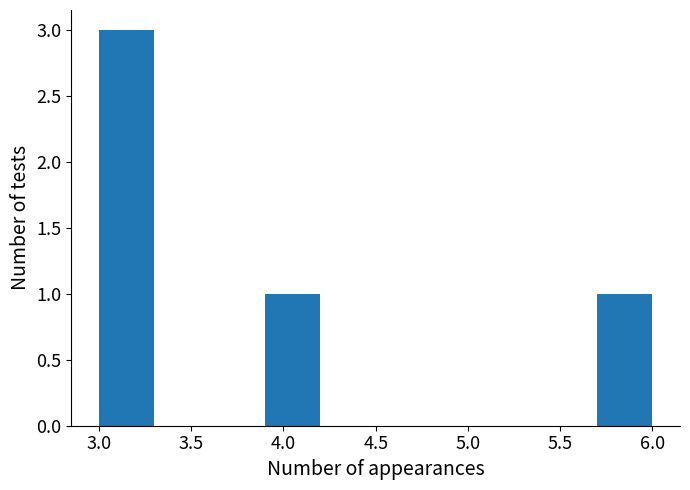

Reading left to right, transcribe this chart: for each bar, give the range it covers on the x-axis and its height. The values are not printed on the chart, so give them approximately, as read against the axis.

3.0 to 3.3: 3
3.3 to 3.6: 0
3.6 to 3.9: 0
3.9 to 4.2: 1
4.2 to 4.5: 0
4.5 to 4.8: 0
4.8 to 5.1: 0
5.1 to 5.4: 0
5.4 to 5.7: 0
5.7 to 6.0: 1